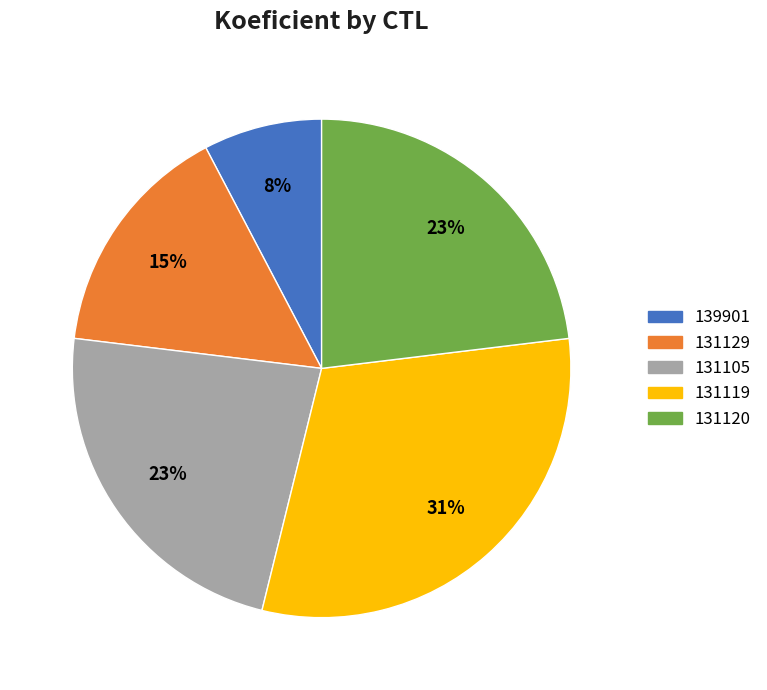

Which category has the biggest portion of the pie?

131119